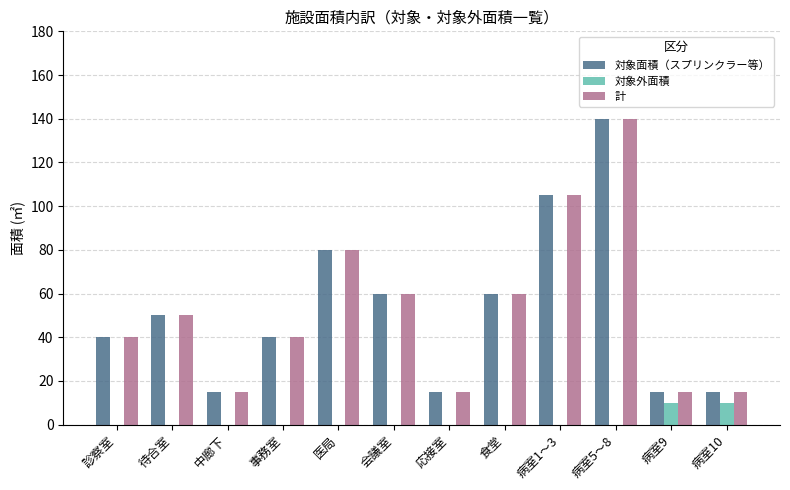

Count the 対象面積（スプリンクラー等） values in the range 15 to 80.

10